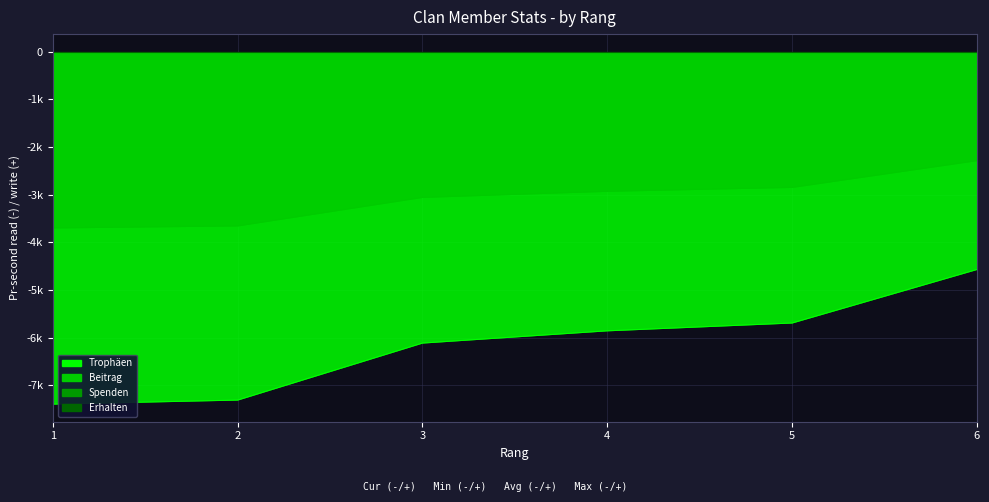

Is it true that Trophäen equals -4569 at 6?

True